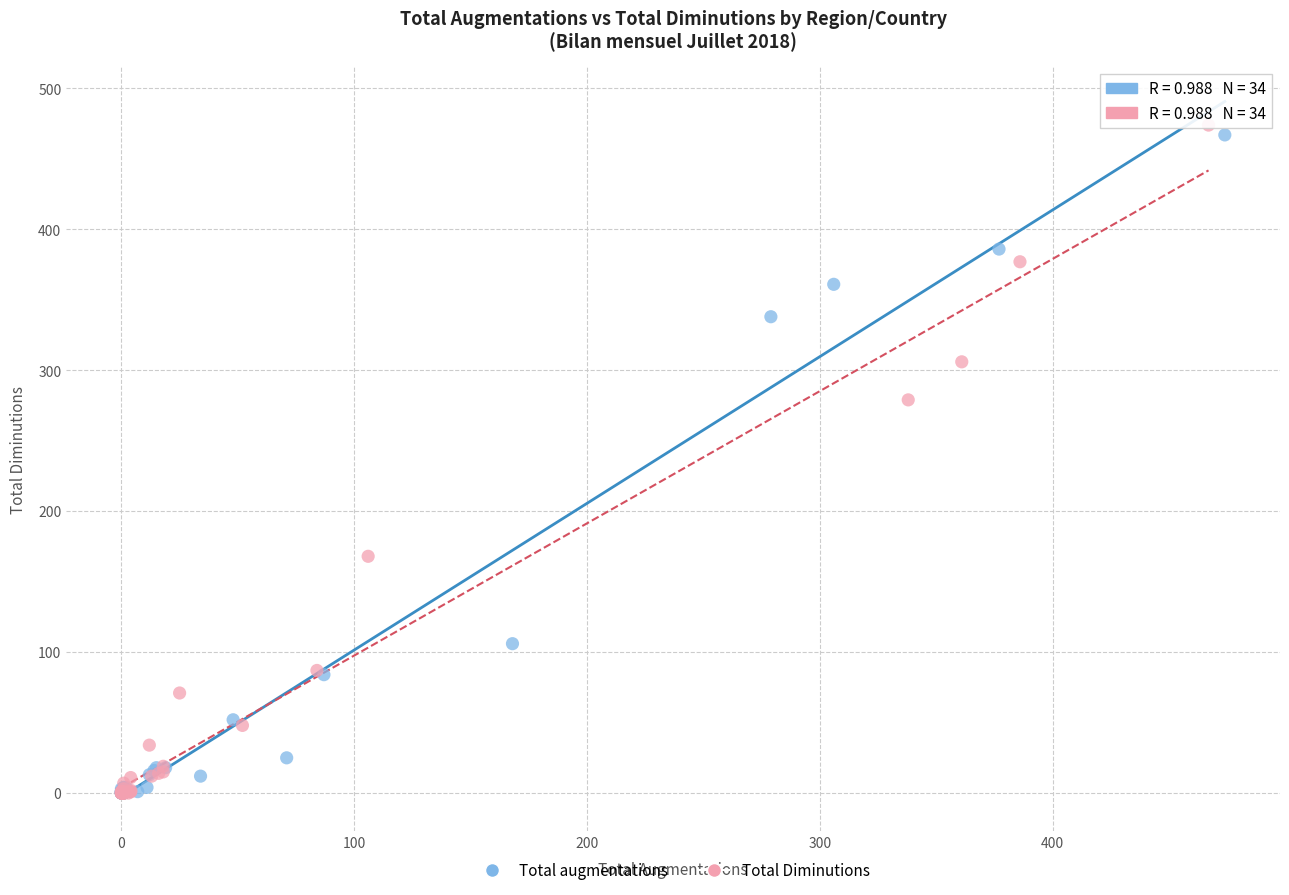

Which series has the widest spread of Y values?

Total Diminutions